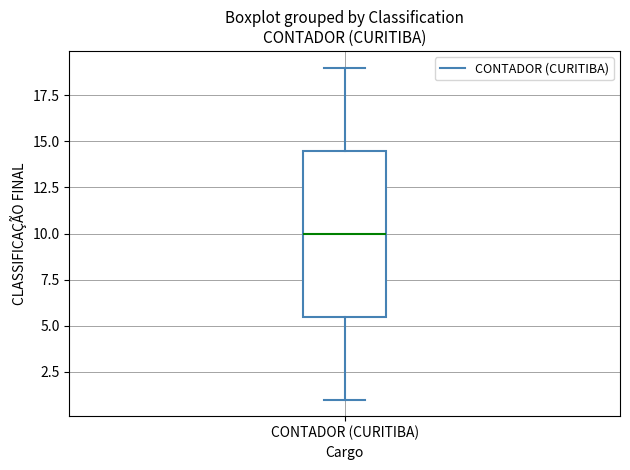

Transcribe this box plot: give where the median line is, the range the box spans, and where the two whiskers end, as read against the y-axis. The values are not printed on the chart, so give them approximately, as read against the axis.

median 10.0, box 5.5 to 14.5, whiskers 1.0 to 19.0